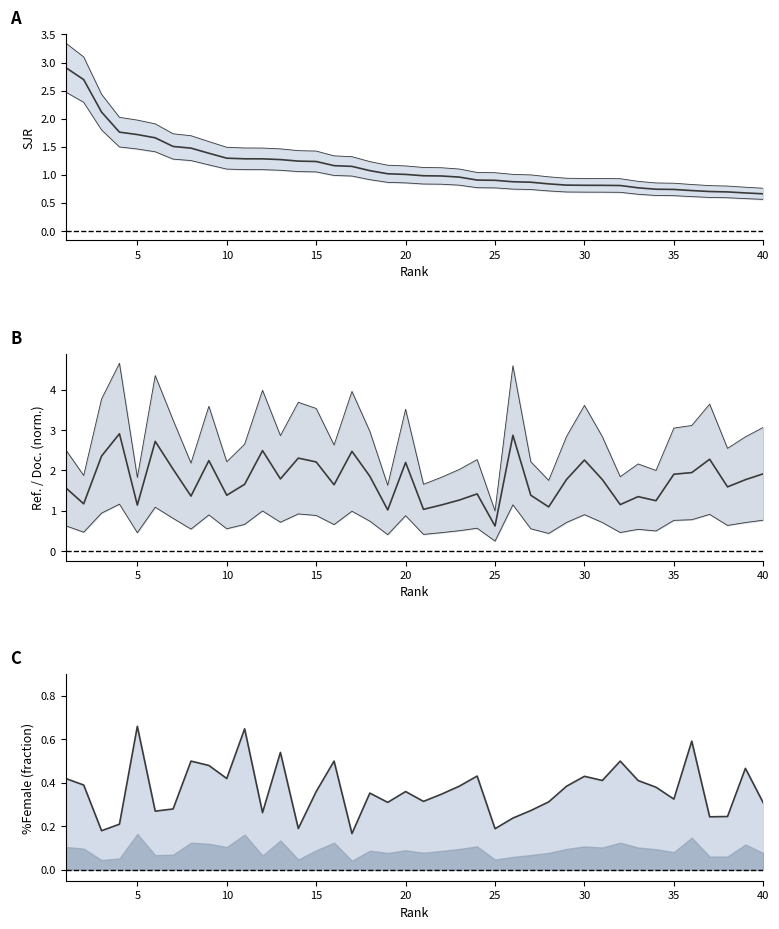

True or false: SJR and %Female cross at least once.

False